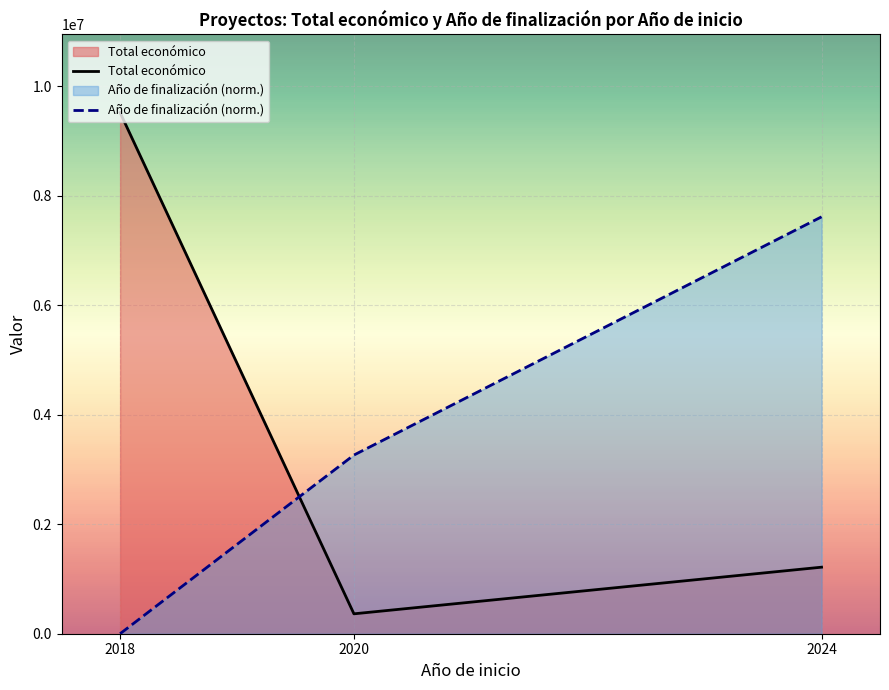

Which series has the widest spread of values?

Total económico